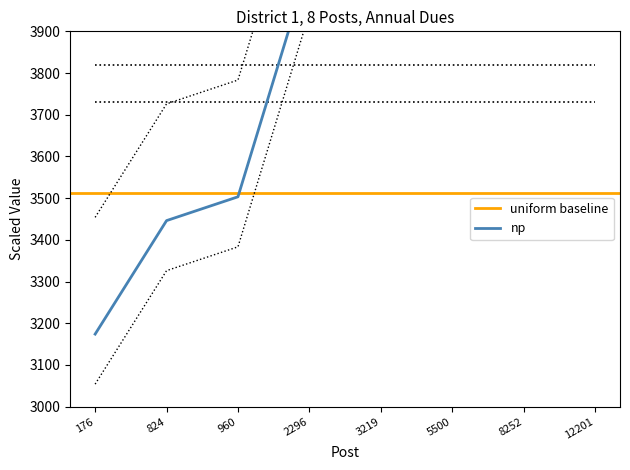

How many data points are above 4451?

4